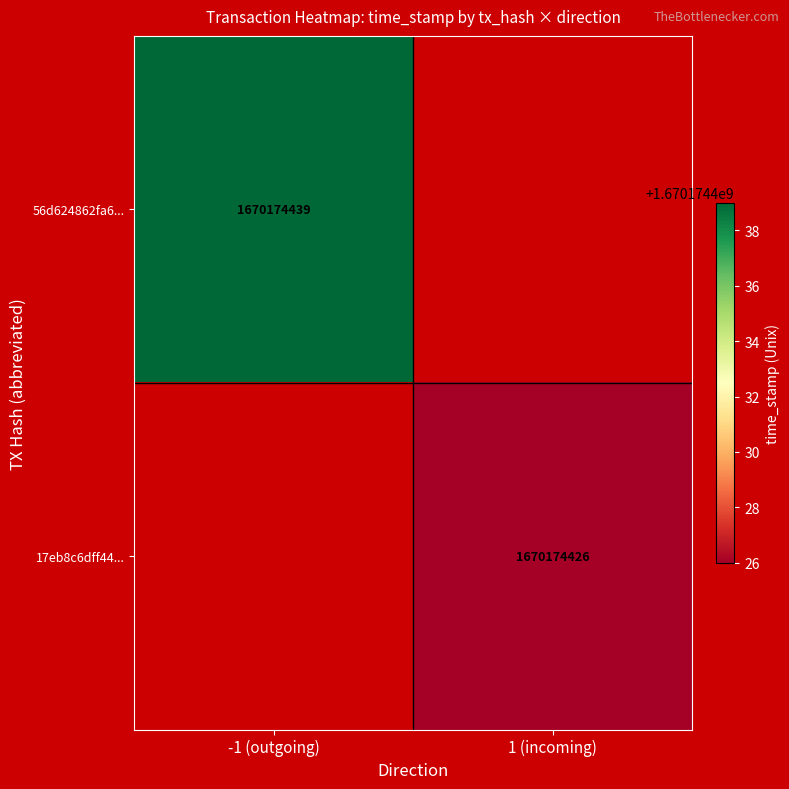

Is it true that 56d624862fa6973f49b7a3ff71d3375590b1371 equals -1.0 at direction?

True